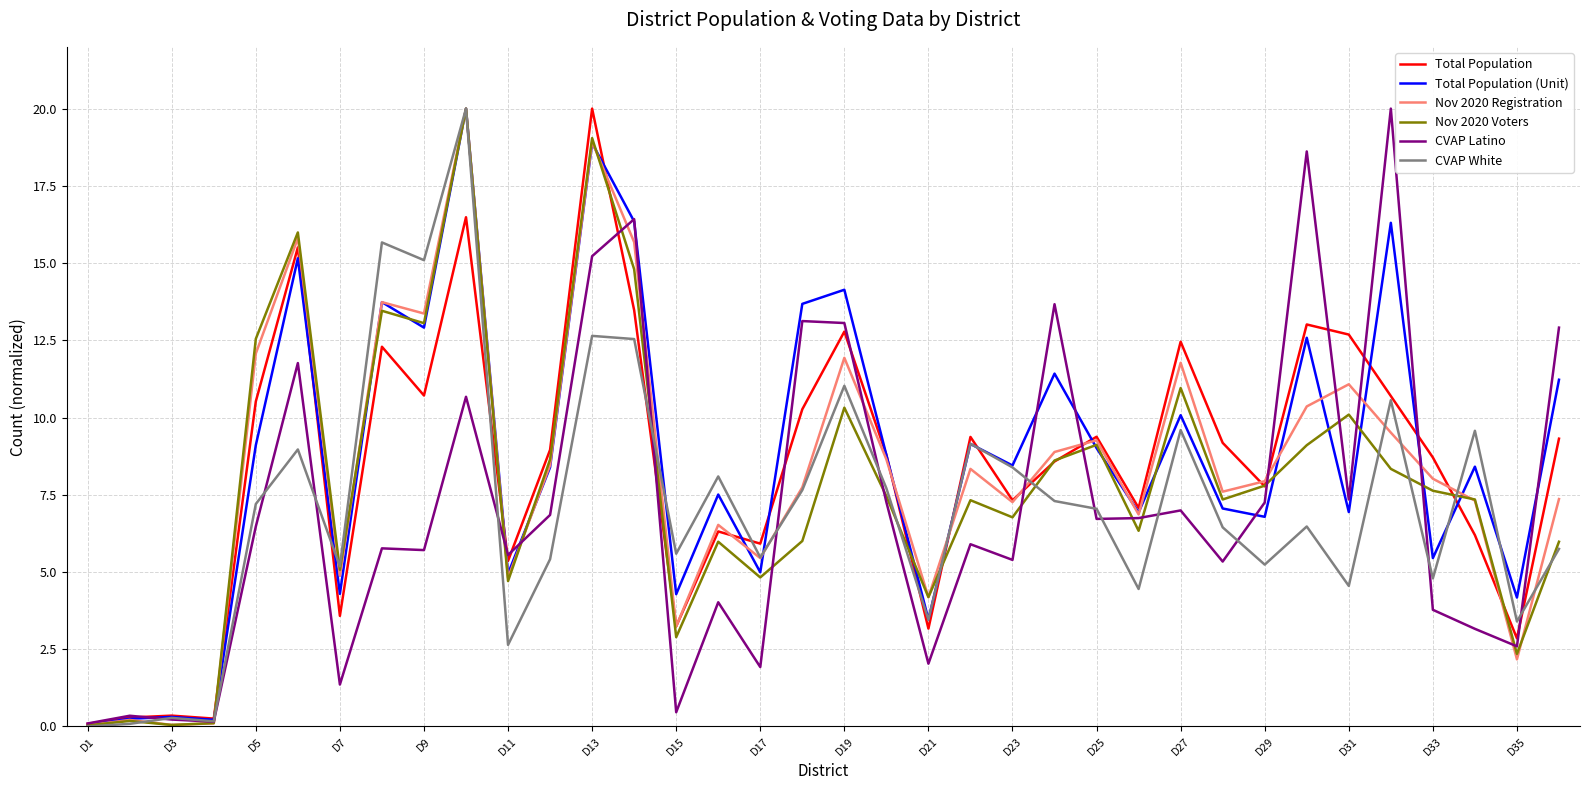

What is the highest value of the Total Population series?

20.0